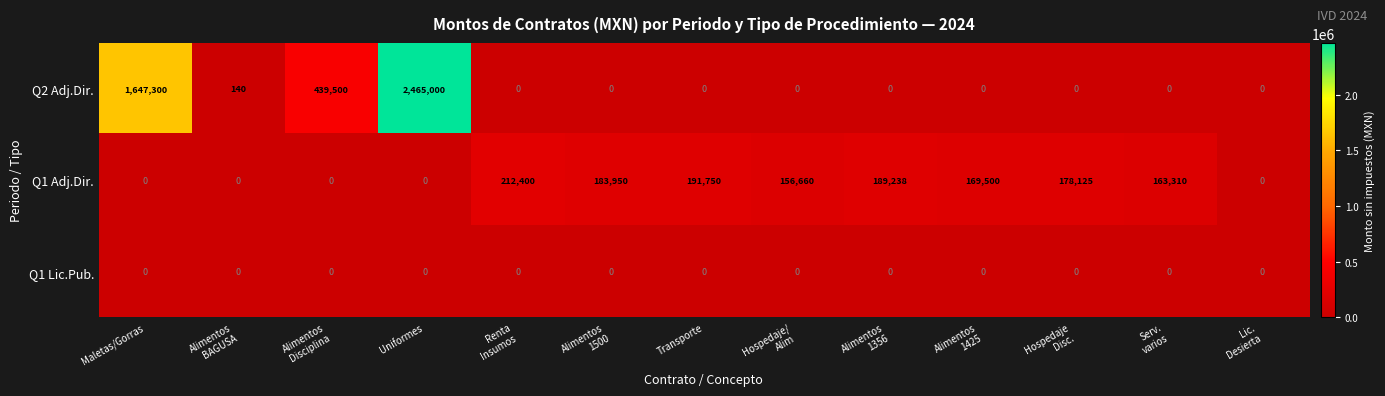

How many series are shown in this chart?

3